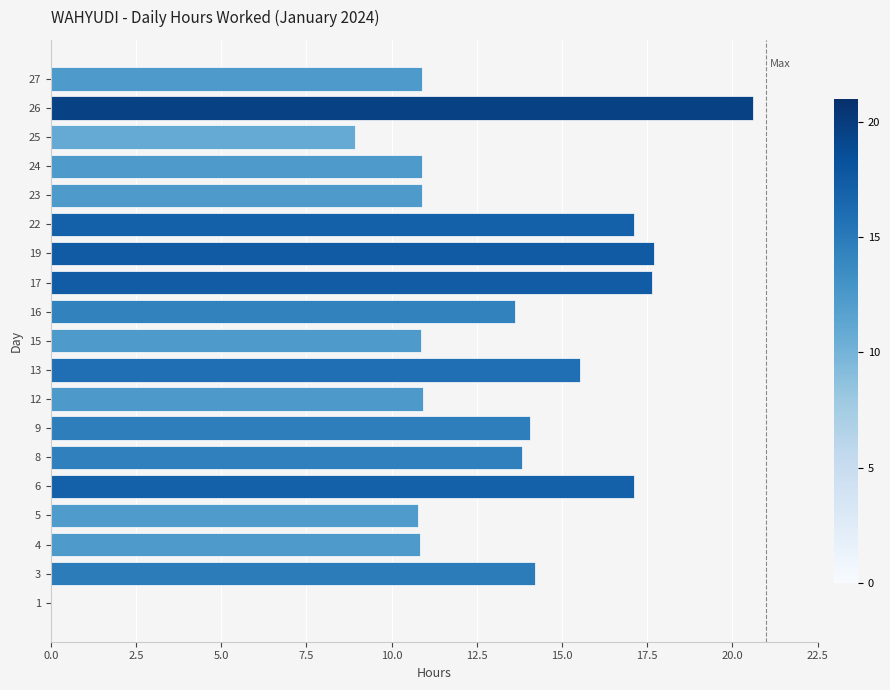

What is the change in value from 17 to 22?

-0.5